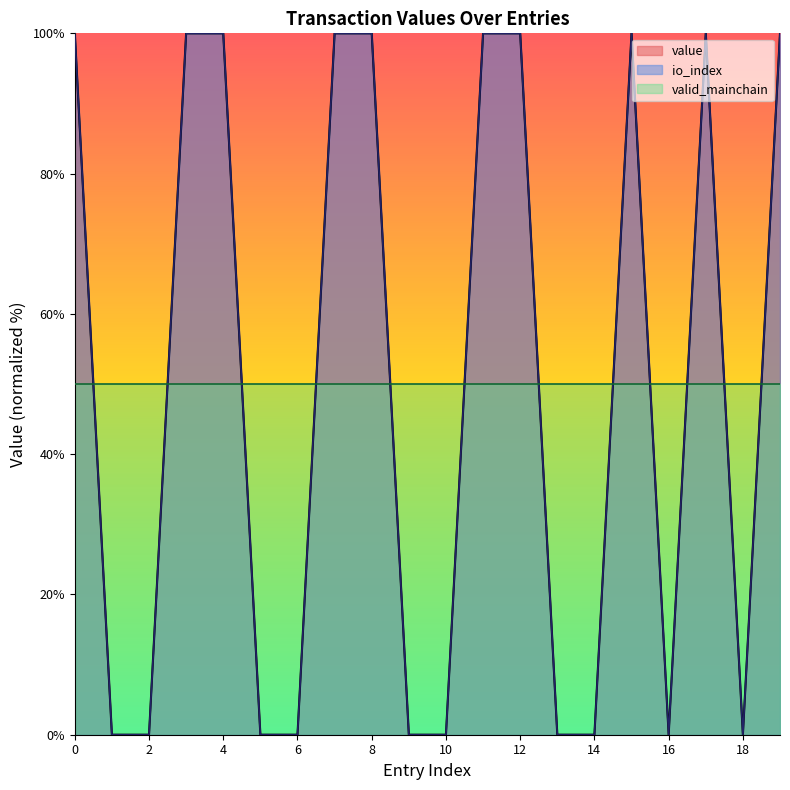

Between 4 and 8, which series saw the biggest shift?

io_index